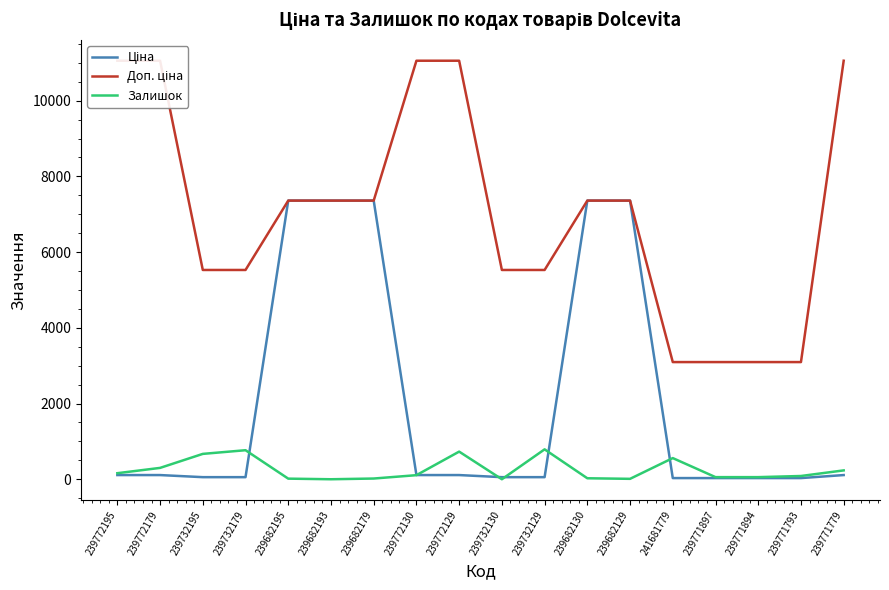

True or false: Ціна has a value of 12006.4 at 239682129.

False